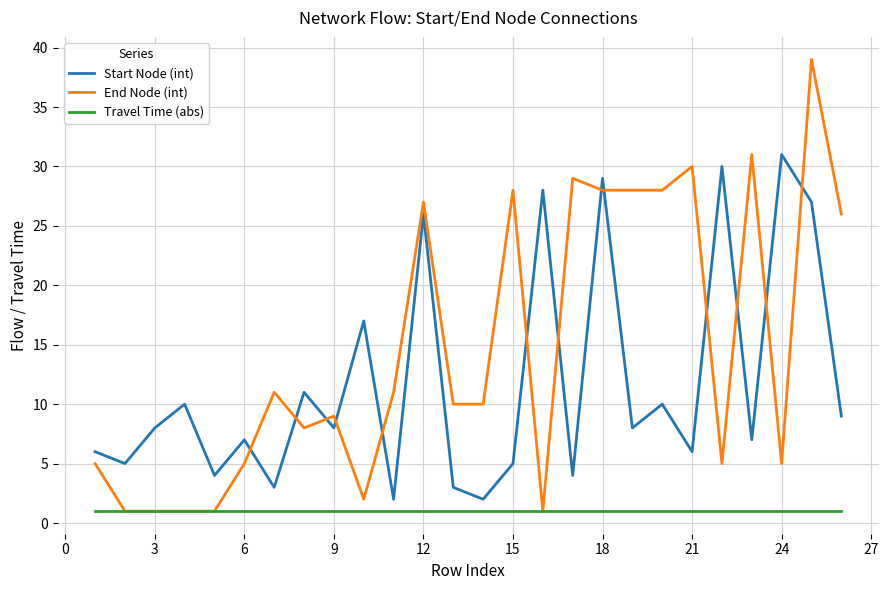

Which series ends up on top after the final intersection of End Node (int) and Start Node (int)?

End Node (int)